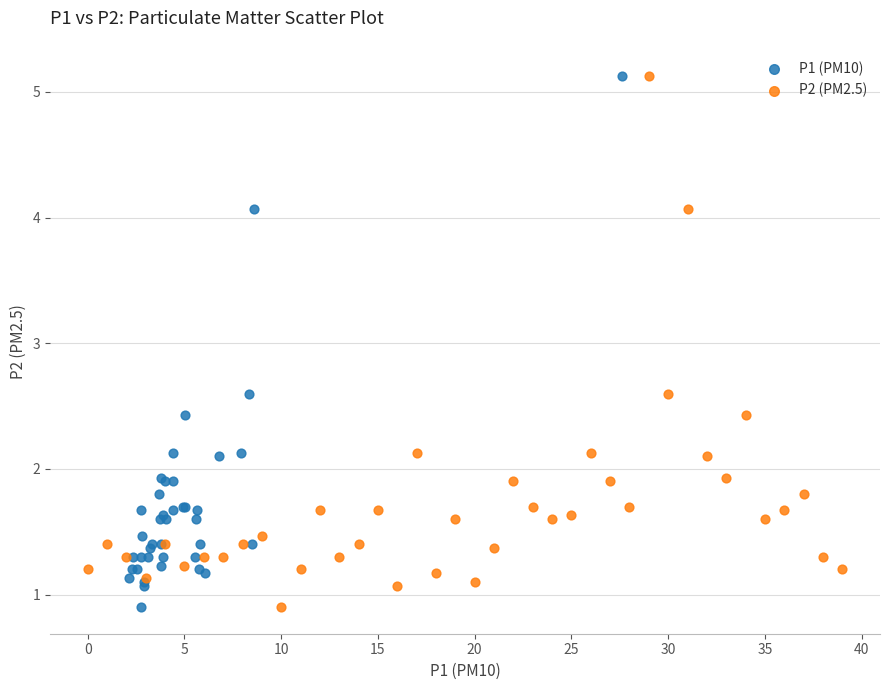

What are all the series names shown in the legend?

P1 (PM10), P2 (PM2.5)